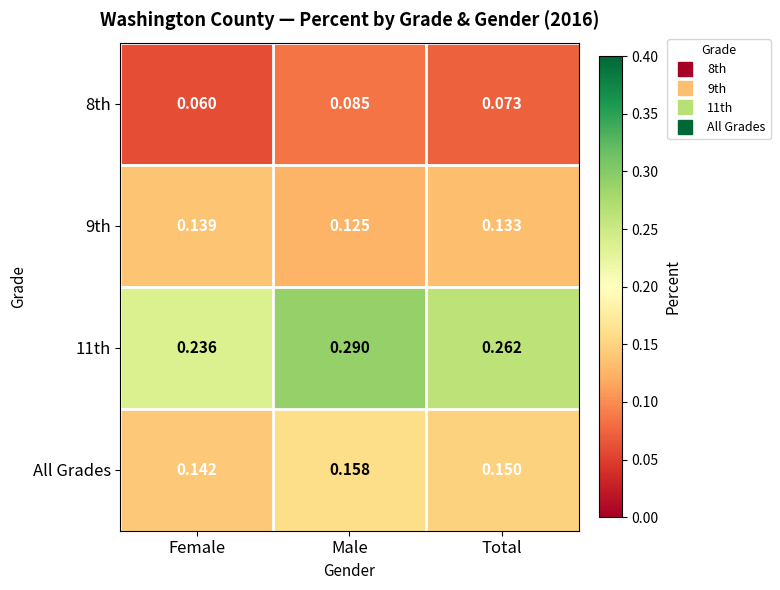

Which series has the largest range (max minus min)?

11th